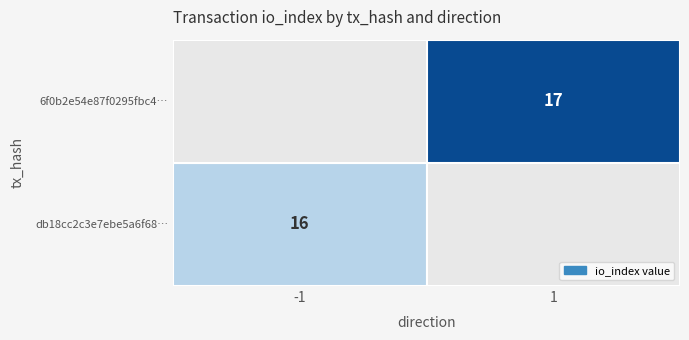

True or false: db18cc2c3e7ebe5a6f68fe715f1fc23a829900d… has a value of 5 at io_index.

False